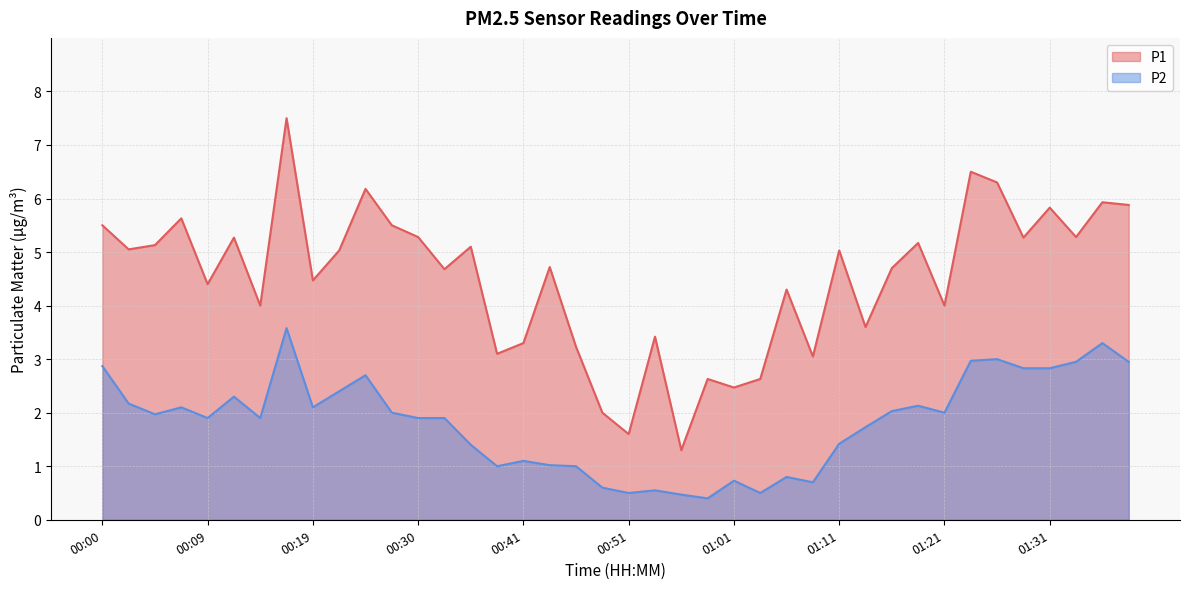

What is the difference between the P2 values at 00:33 and 01:04?

1.4